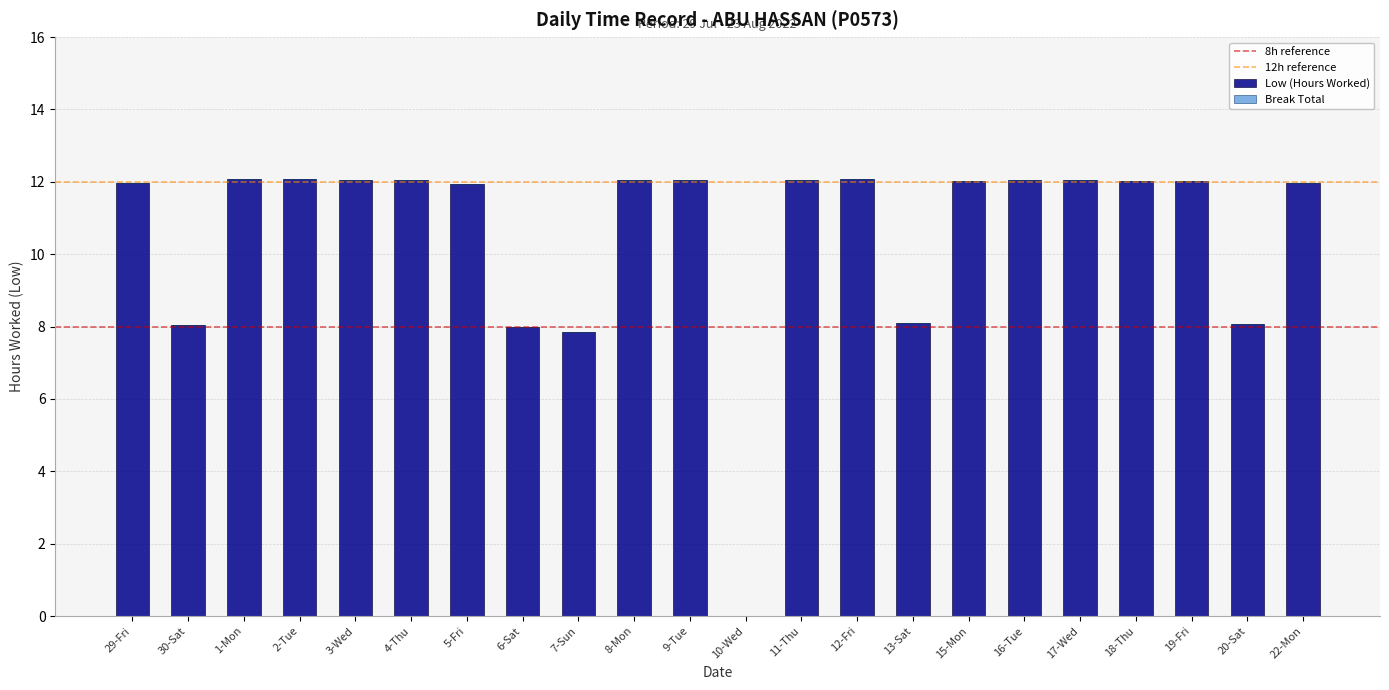

Is it true that the value at 3-Wed is 21.5?

False